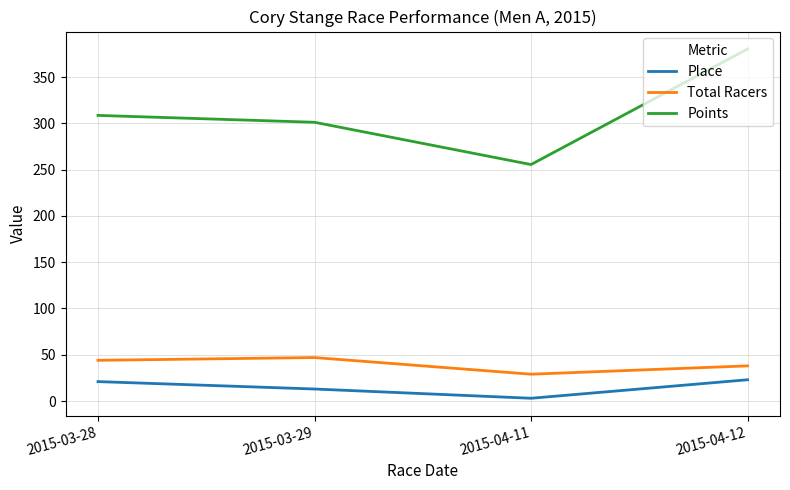

Rank the series at 2015-04-11 from highest to lowest value.

Points, Total Racers, Place